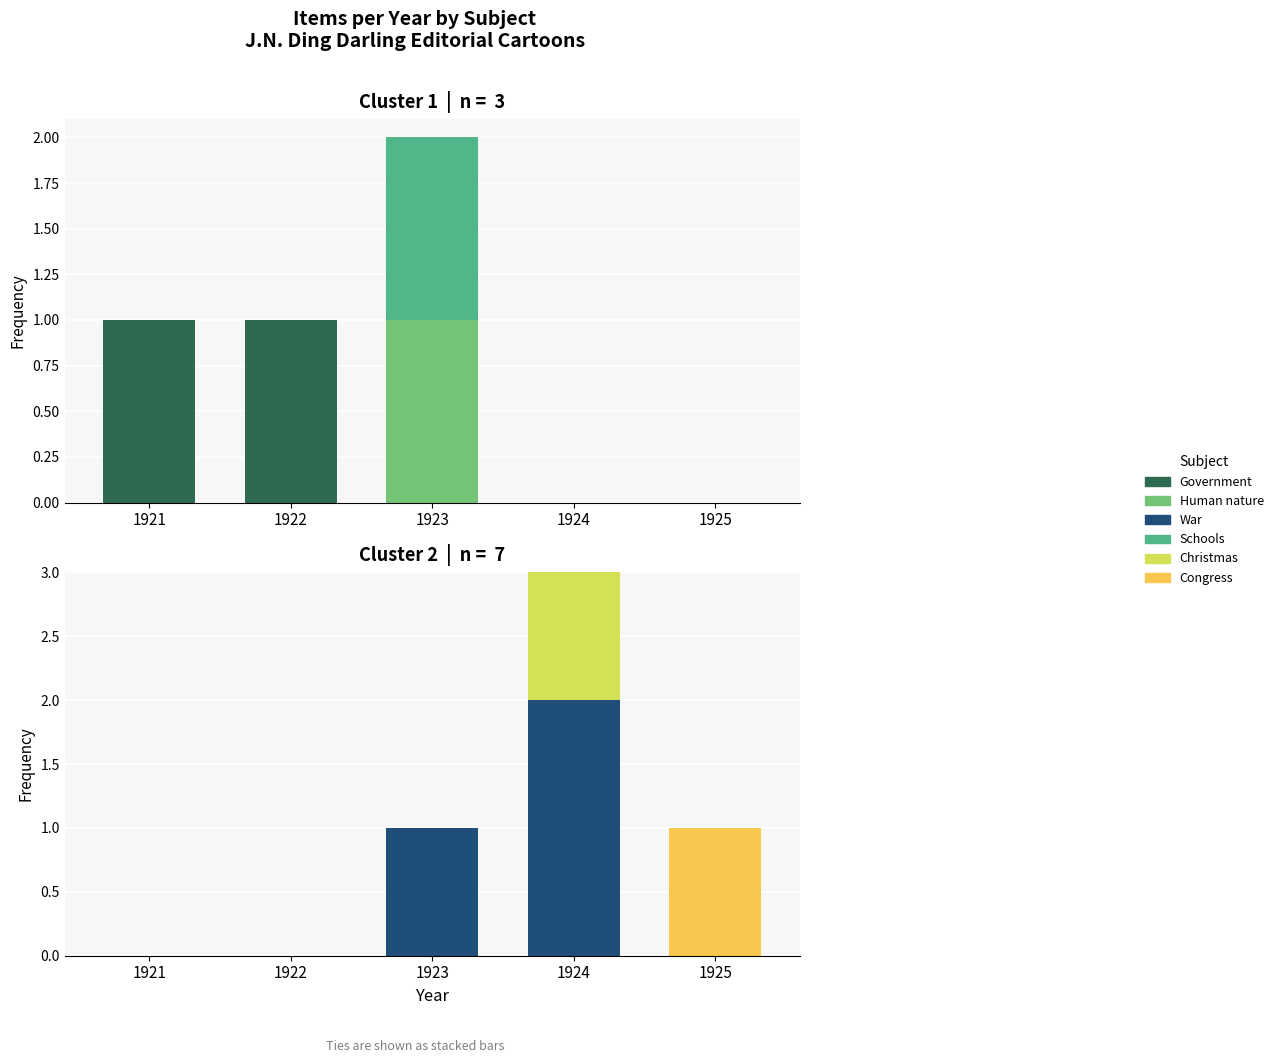

Reading left to right, what are all the values shown in this chart?

Government: 1	1	0	0	0
Human nature: 0	0	1	0	0
Schools: 0	0	1	0	0
War: 0	0	1	2	0
Christmas: 0	0	0	1	0
Congress: 0	0	0	0	1